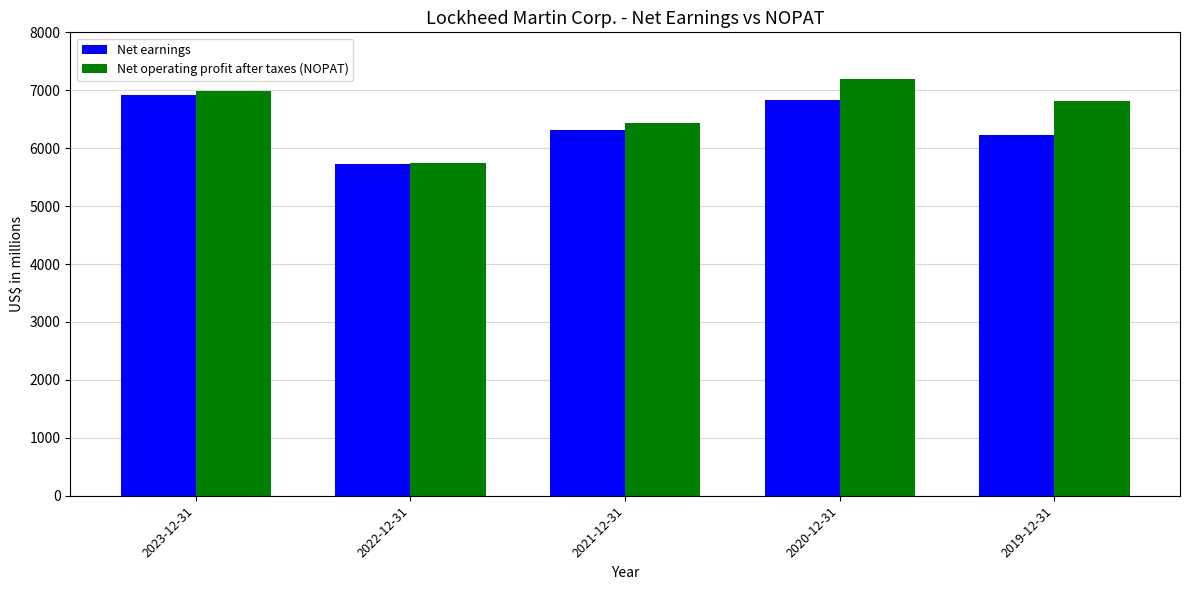

Rank the categories by Net earnings value from lowest to highest.

2022-12-31, 2019-12-31, 2021-12-31, 2020-12-31, 2023-12-31